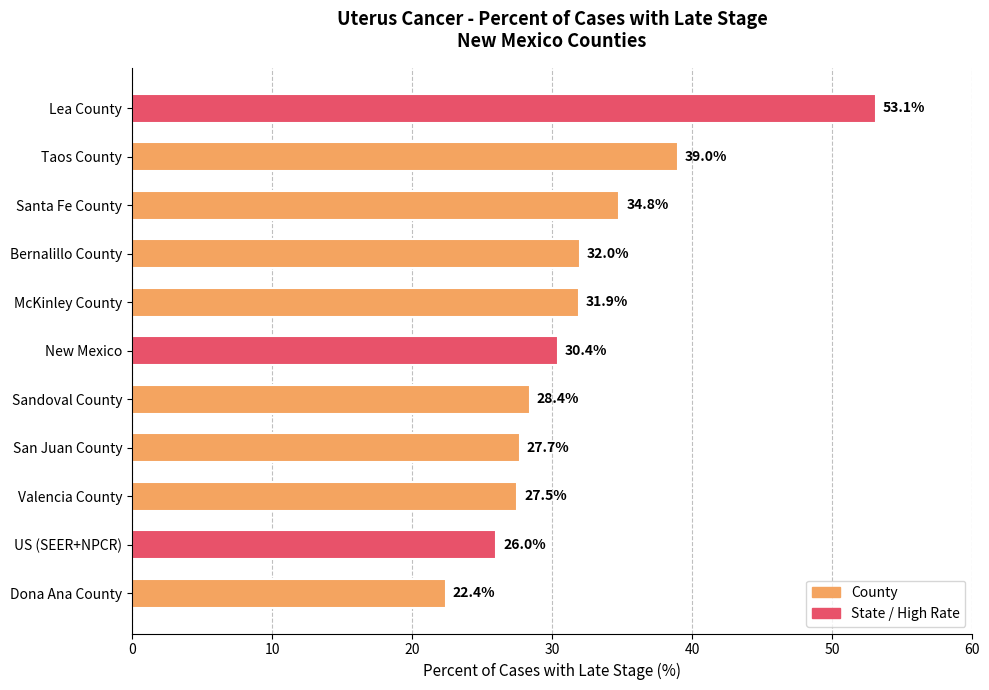

Rank the categories by value from lowest to highest.

Dona Ana County, US (SEER+NPCR), Valencia County, San Juan County, Sandoval County, New Mexico, McKinley County, Bernalillo County, Santa Fe County, Taos County, Lea County